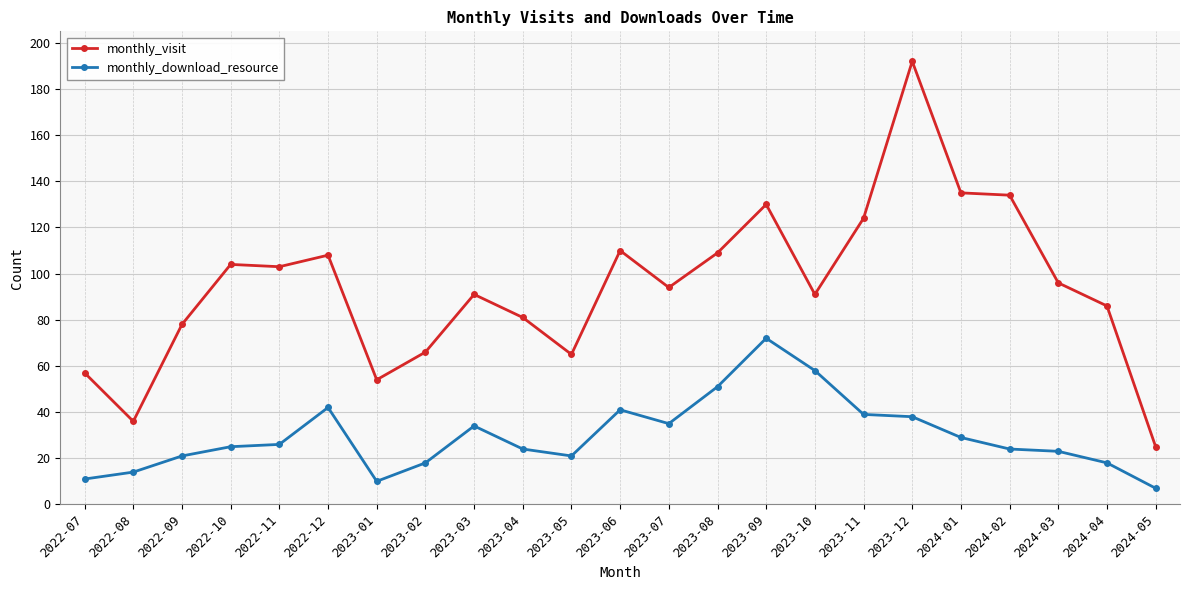

Reading left to right, what are all the values shown in this chart?

monthly_visit: 57	36	78	104	103	108	54	66	91	81	65	110	94	109	130	91	124	192	135	134	96	86	25
monthly_download_resource: 11	14	21	25	26	42	10	18	34	24	21	41	35	51	72	58	39	38	29	24	23	18	7